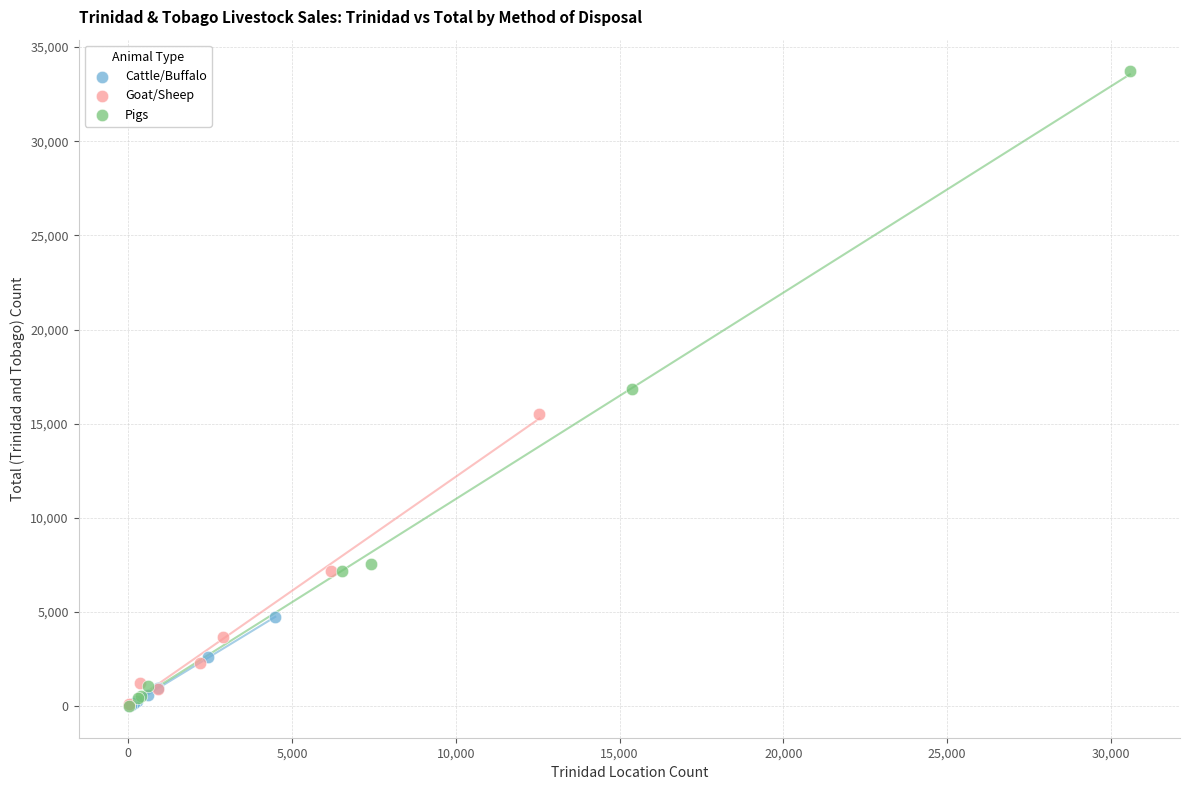

Which series has the largest Y range (max minus min)?

Pigs